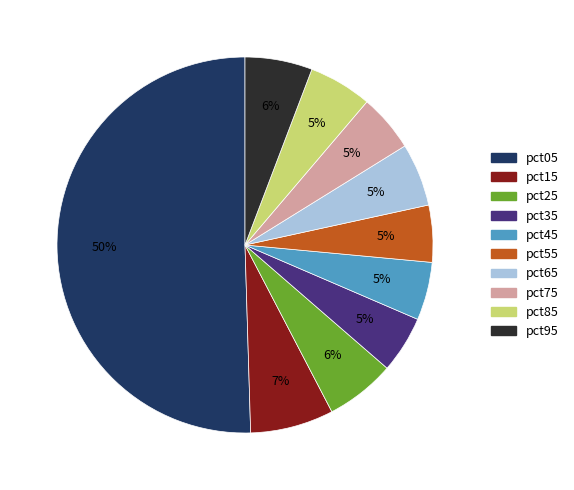

What is the largest slice in the pie chart?

pct05